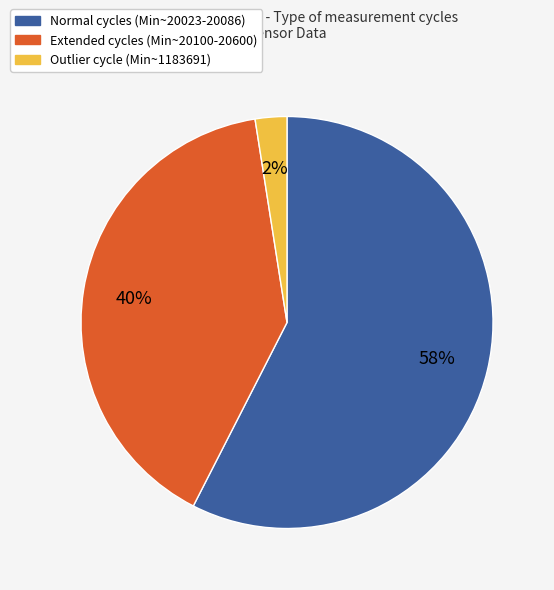

Is there a majority slice in this chart?

Yes